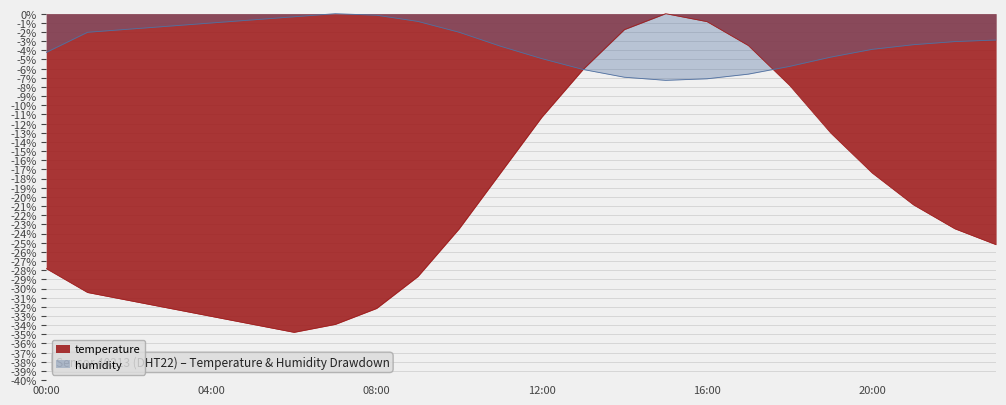

How many interior local valleys does the humidity series have?

1